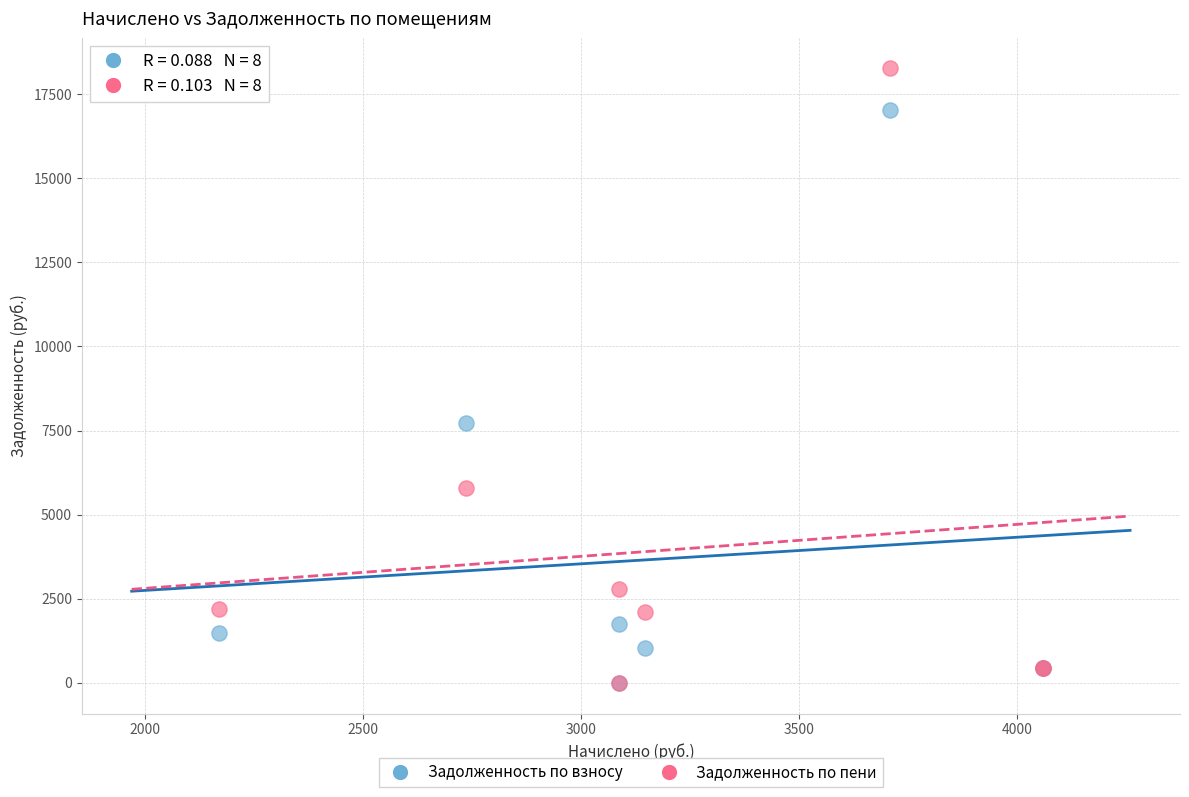

Which series has the widest spread of Y values?

Задолженность по пени